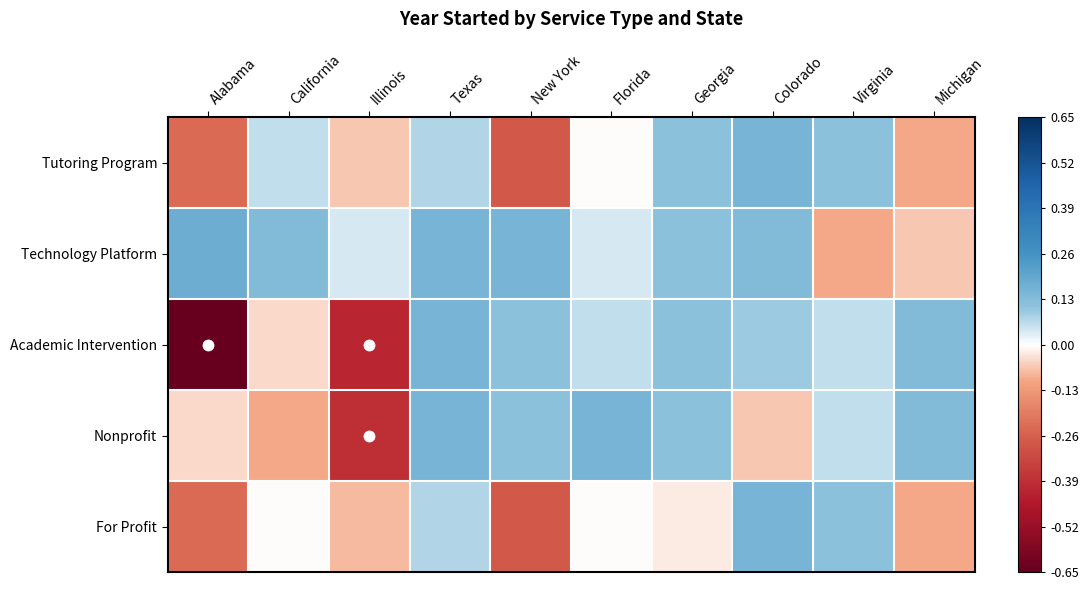

Which series has the widest spread of values?

Academic Intervention